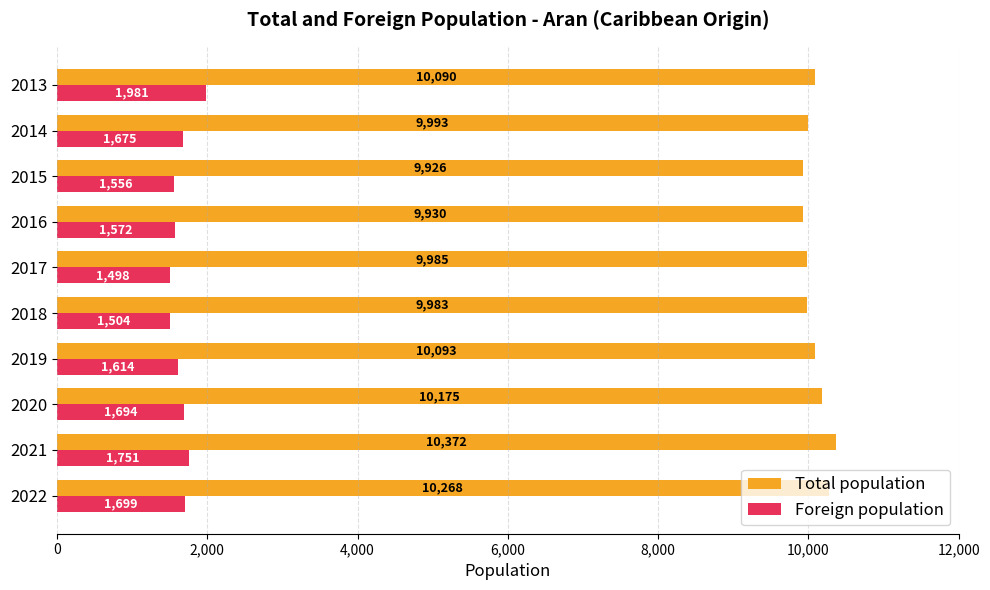

At 2021, list the series in order from smallest to largest.

Foreign population, Total population